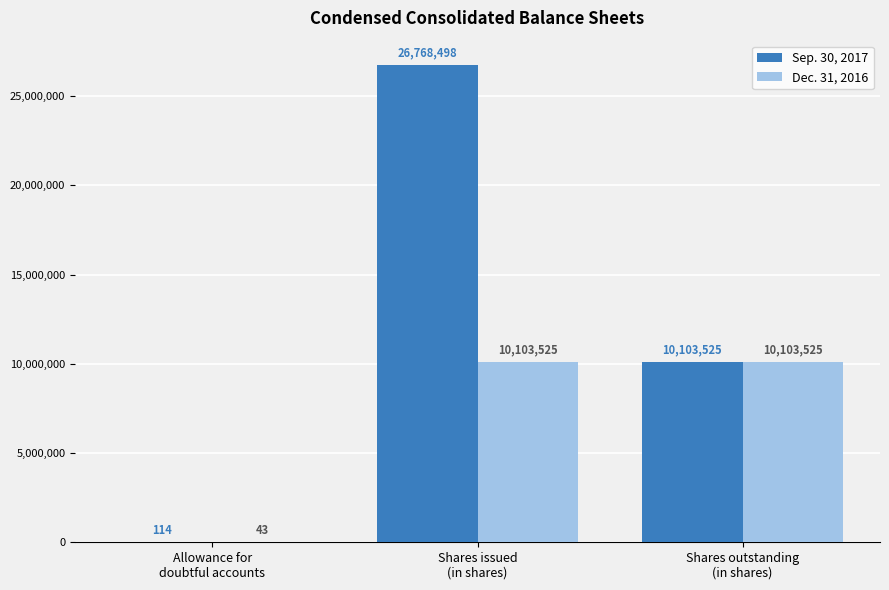

Is the value of Sep. 30, 2017 at Shares outstanding
(in shares) greater than the value of Dec. 31, 2016 at Allowance for
doubtful accounts?

Yes